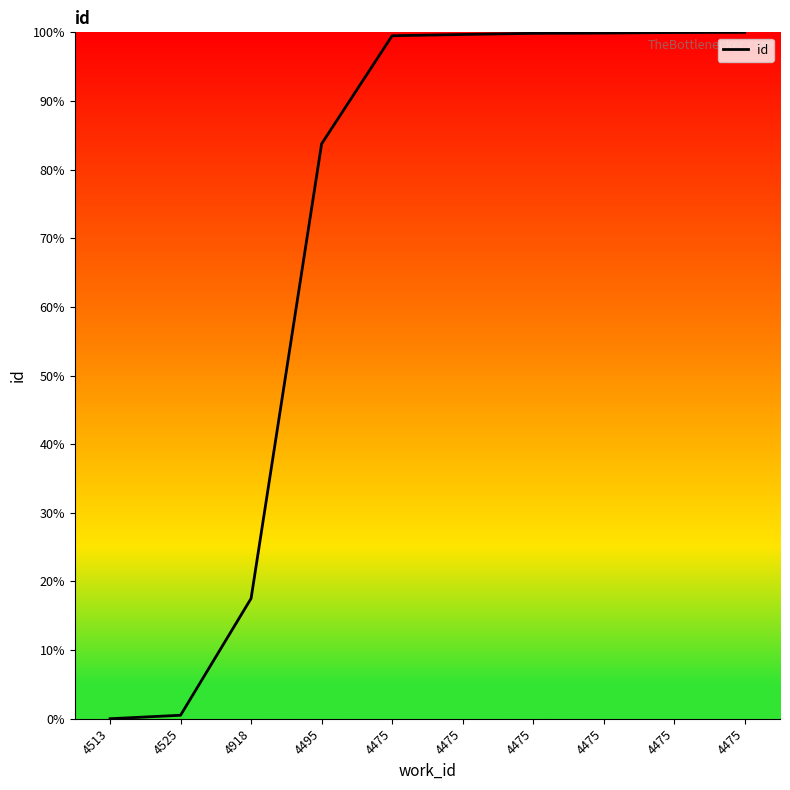

What is the difference between the values at 4475 and 4475?

0.1